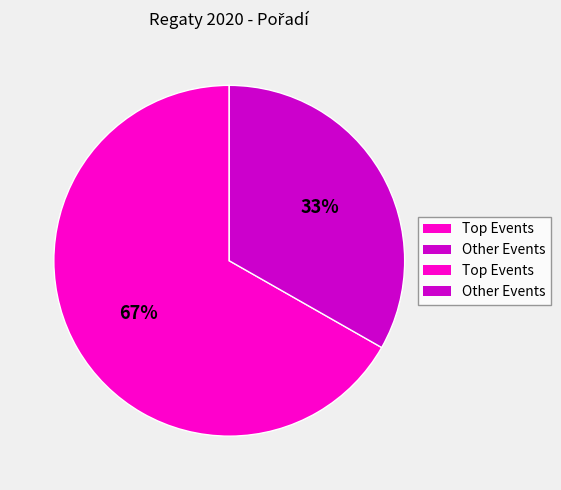

To the nearest percent, what is the average slice percentage?

50%